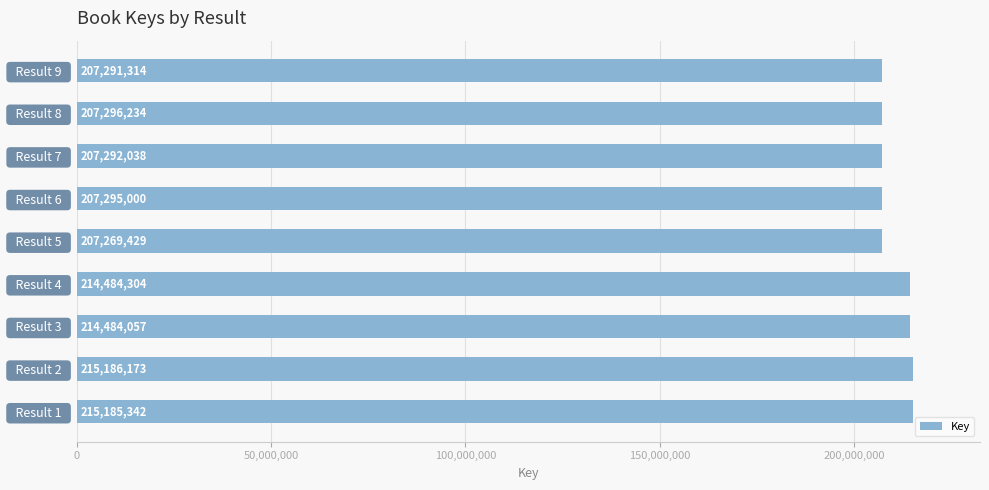

What is the sum of all values?

1895783891